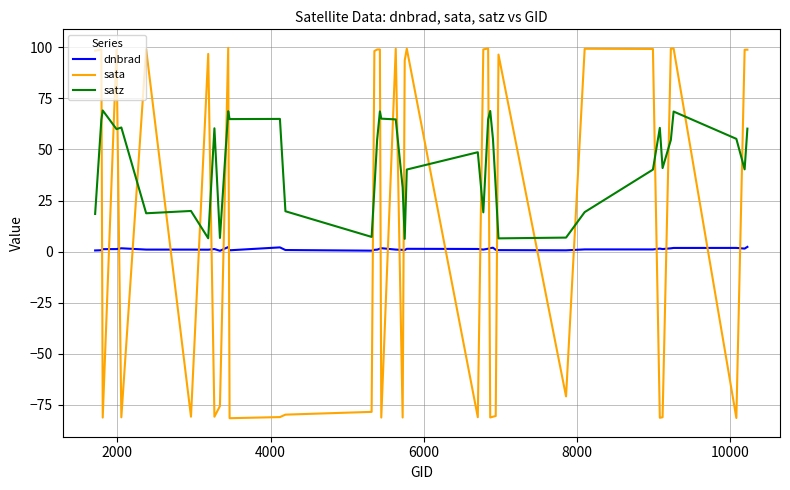

What is the difference between the maximum and minimum values in the sata series?

181.2